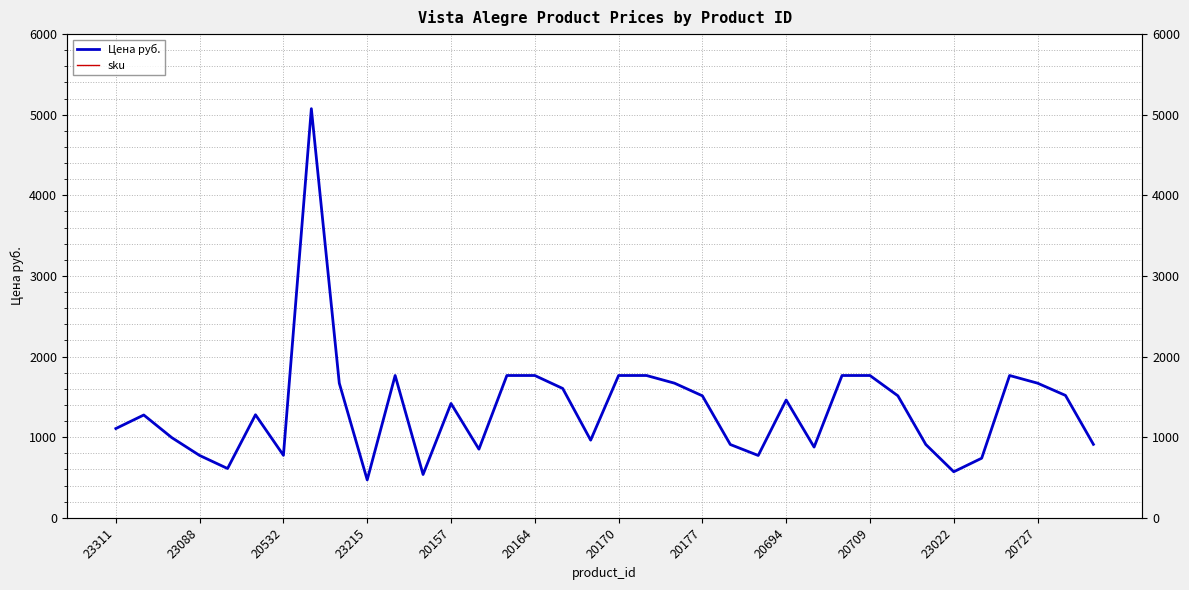

How many data points does each series have?

36